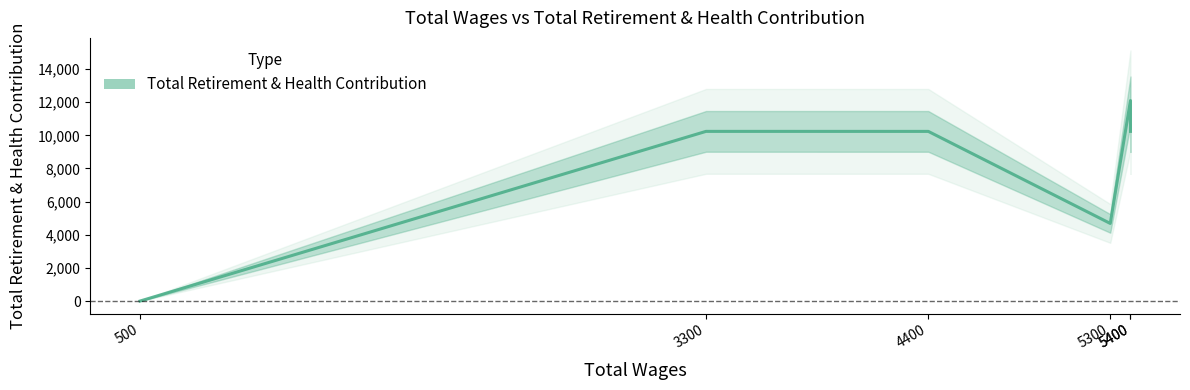

The chart shows a value of 8093 at 5400. True or false?

False